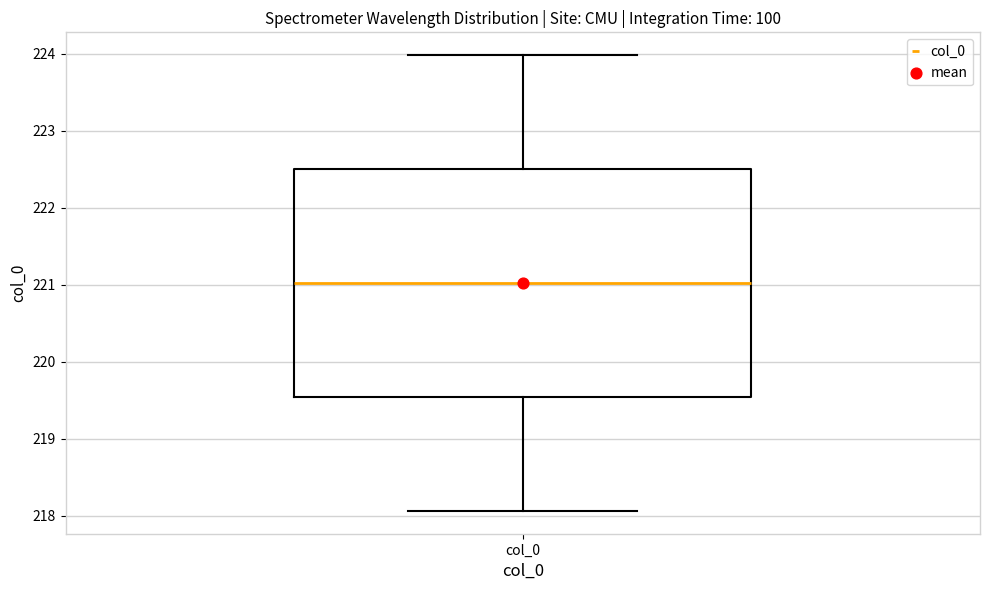

Transcribe this box plot: give where the median line is, the range the box spans, and where the two whiskers end, as read against the y-axis. The values are not printed on the chart, so give them approximately, as read against the axis.

median 221.0, box 219.5 to 222.5, whiskers 218.1 to 224.0